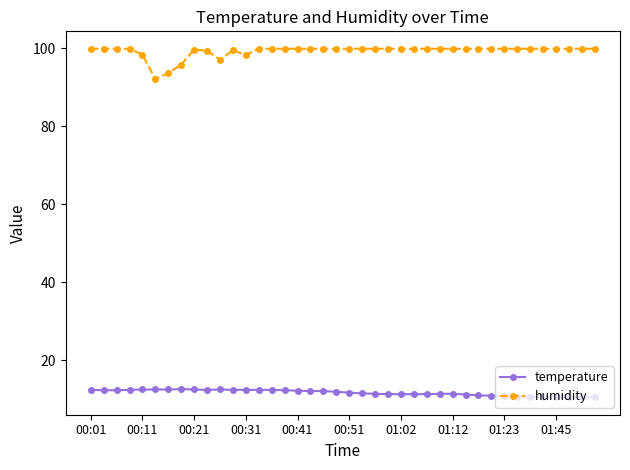

Which series has the largest range (max minus min)?

humidity